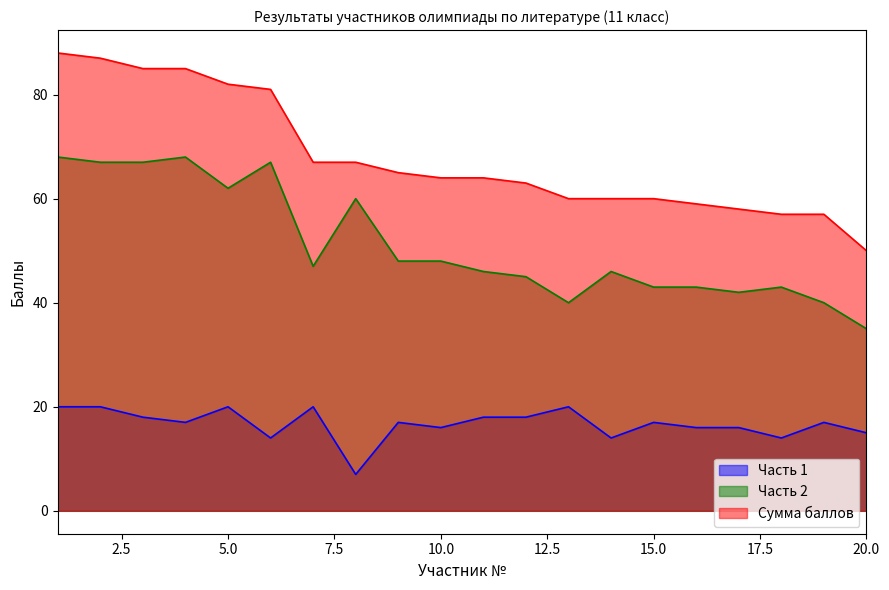

How many lines are shown in the chart?

3